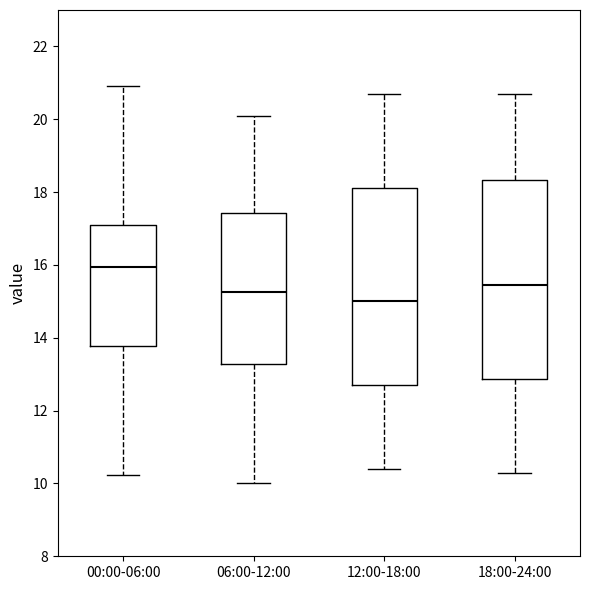

Which box has the lowest median line?

12:00-18:00